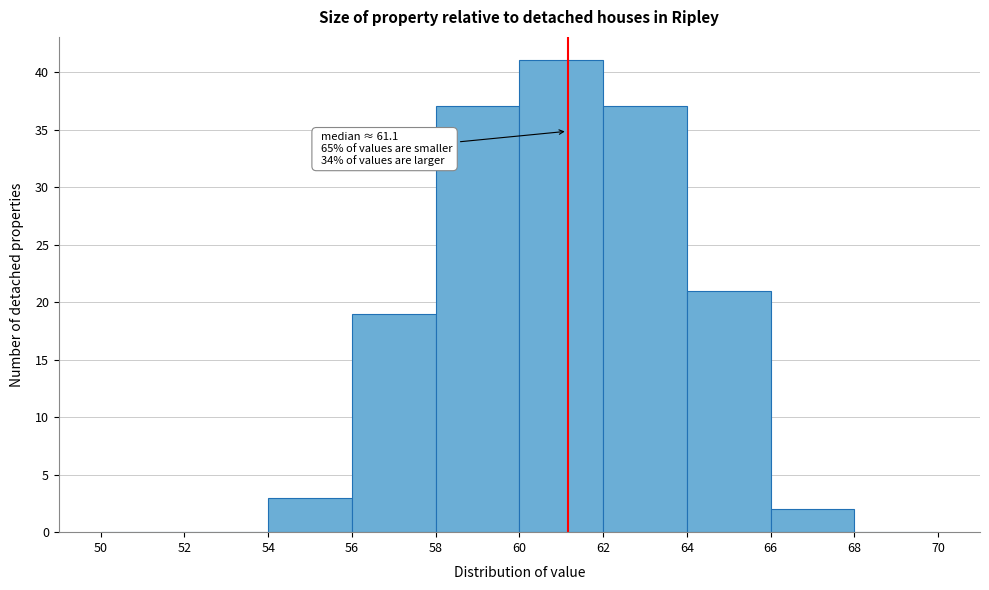

Which range on the x-axis has the tallest bar?

60 to 62